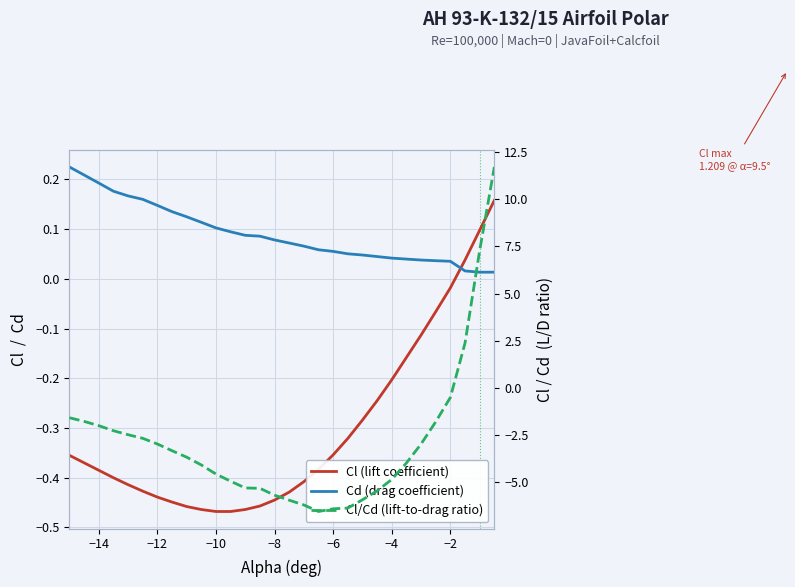

What is the greatest value displayed?

11.7